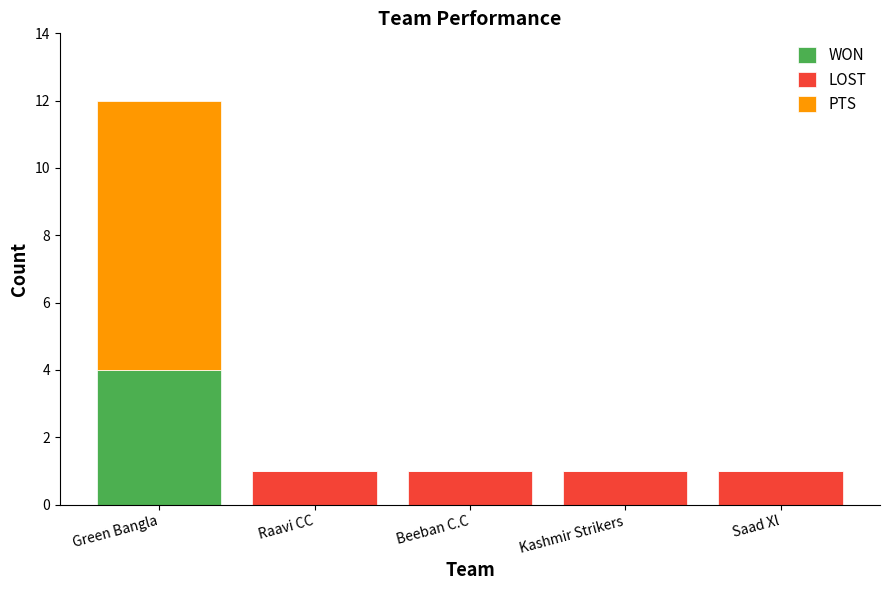

The WON series shows 0 at Kashmir Strikers. True or false?

True